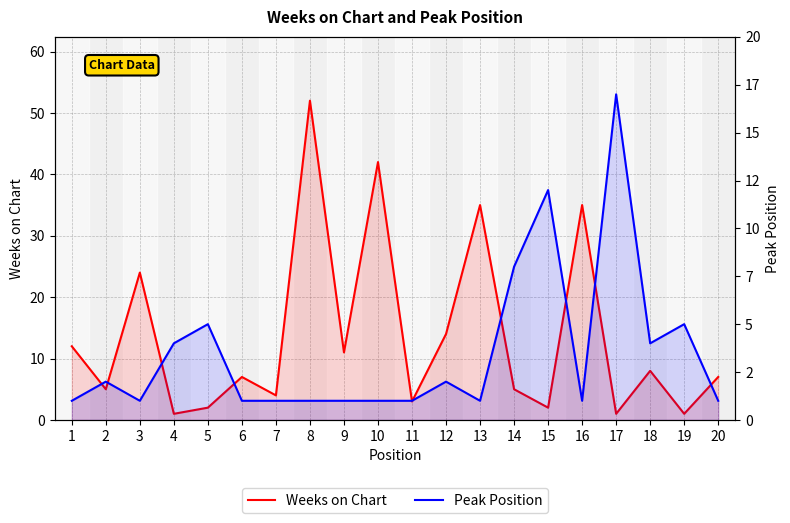

Which label corresponds to the largest value in the chart?

8